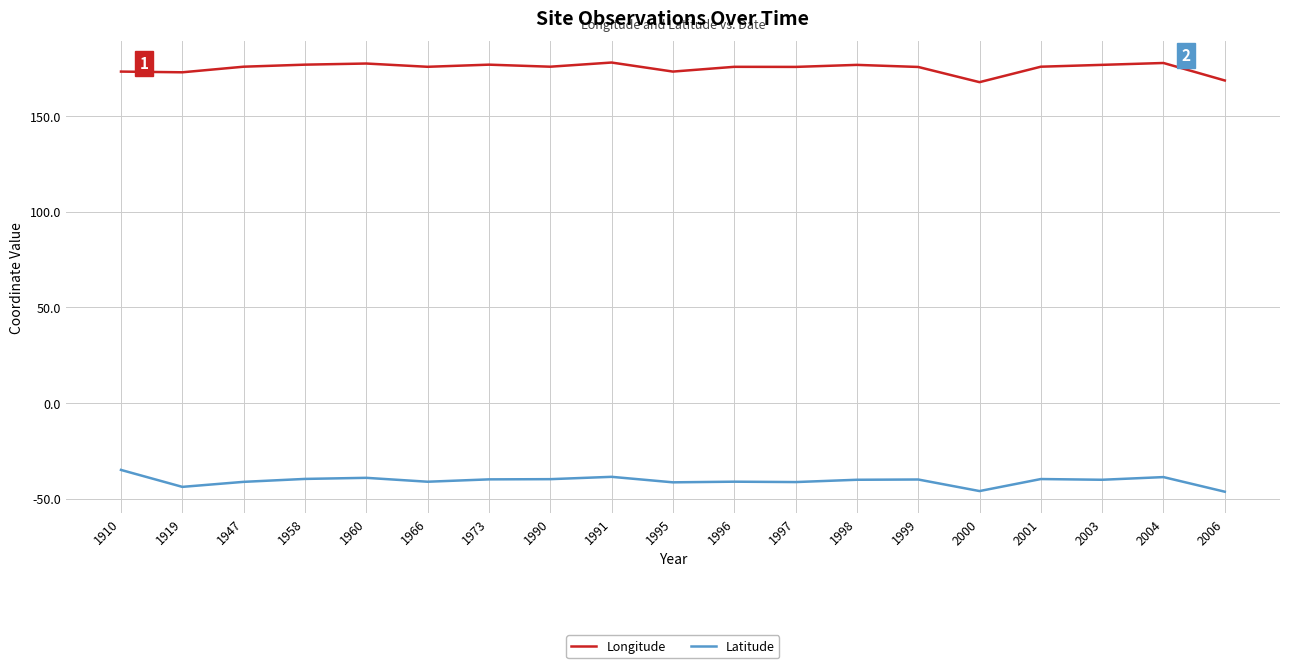

The Latitude series shows -59.9 at 1991. True or false?

False